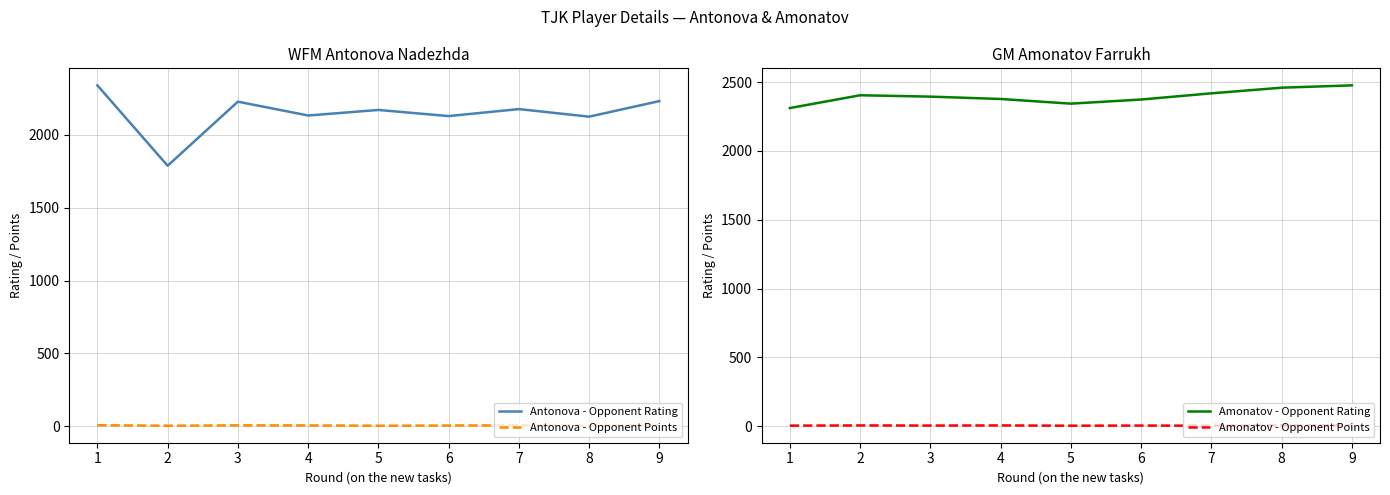

Does the chart display data point markers on the line(s)?

No